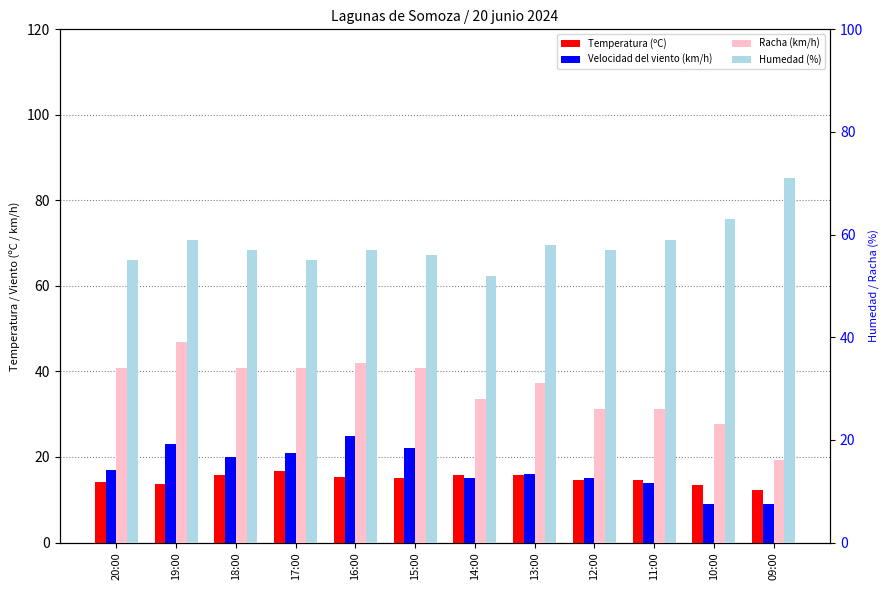

What is the total value across all series at 10:00?

108.5